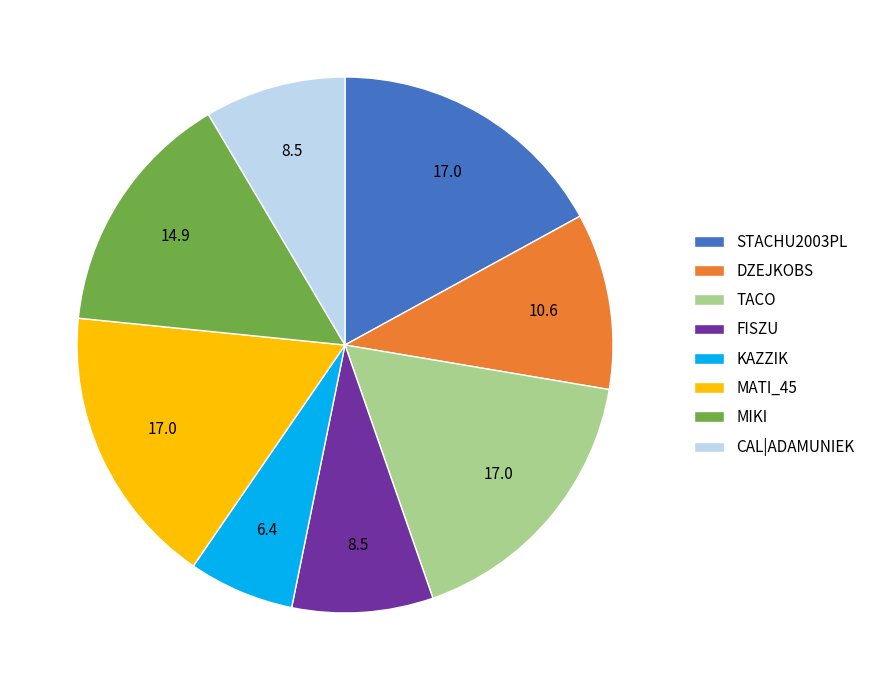

Is the sum of FISZU and DZEJKOBS greater than half?

No